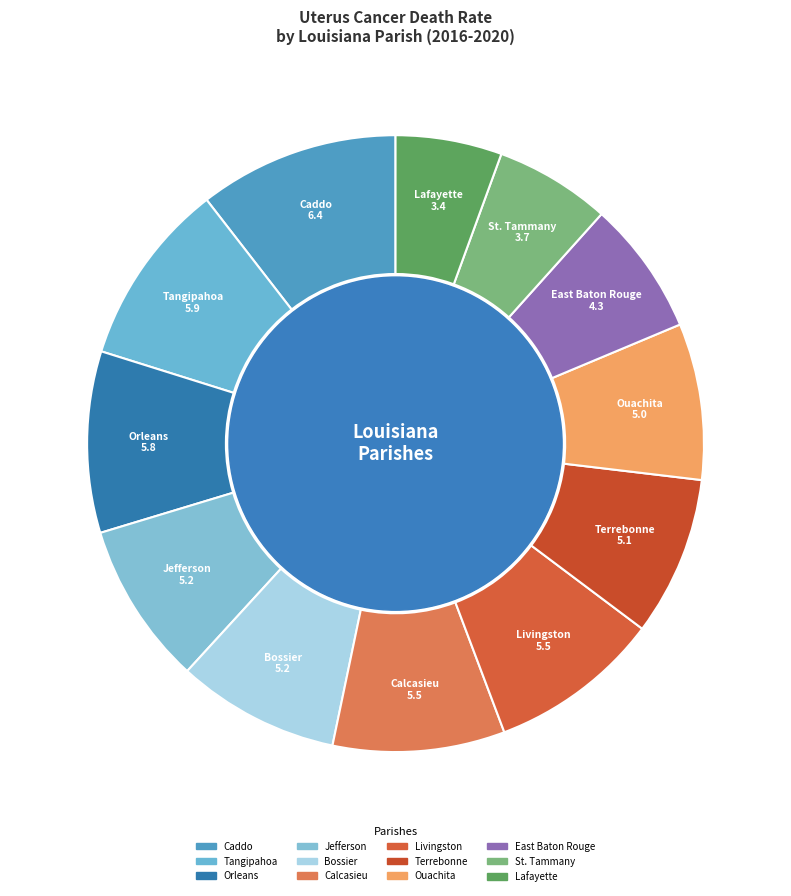

Which slice is the largest?

Caddo Parish